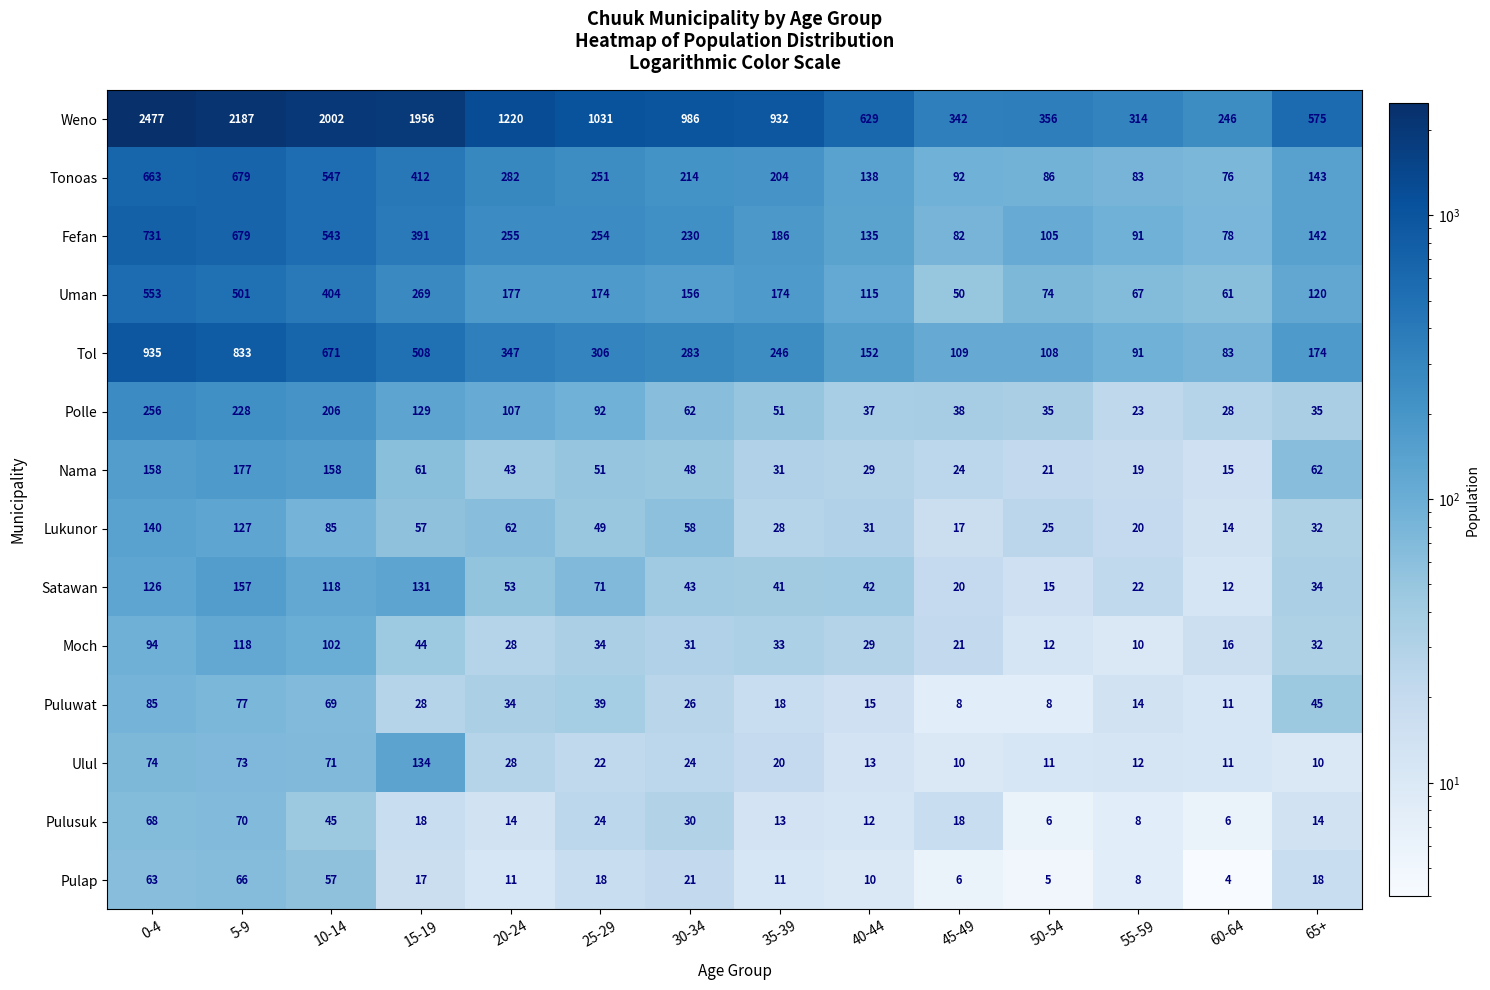

Which series changed the most between 10-14 and 35-39?

Weno